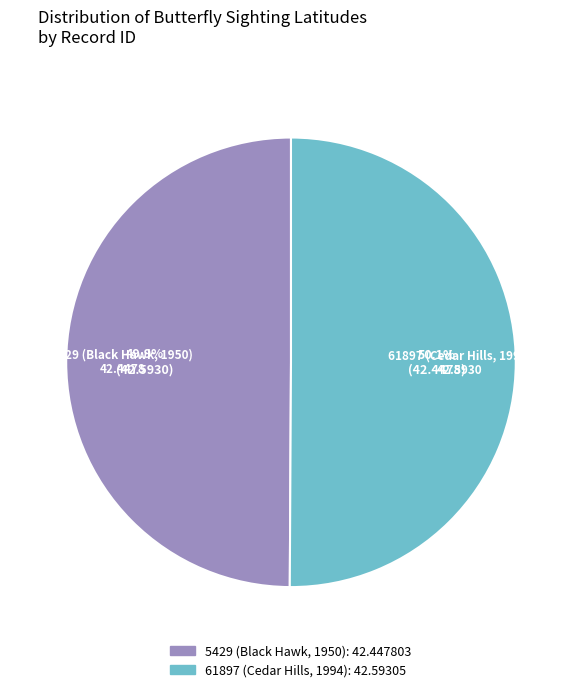

Rank the categories by value from highest to lowest.

61897 (Cedar Hills, 1994), 5429 (Black Hawk, 1950)